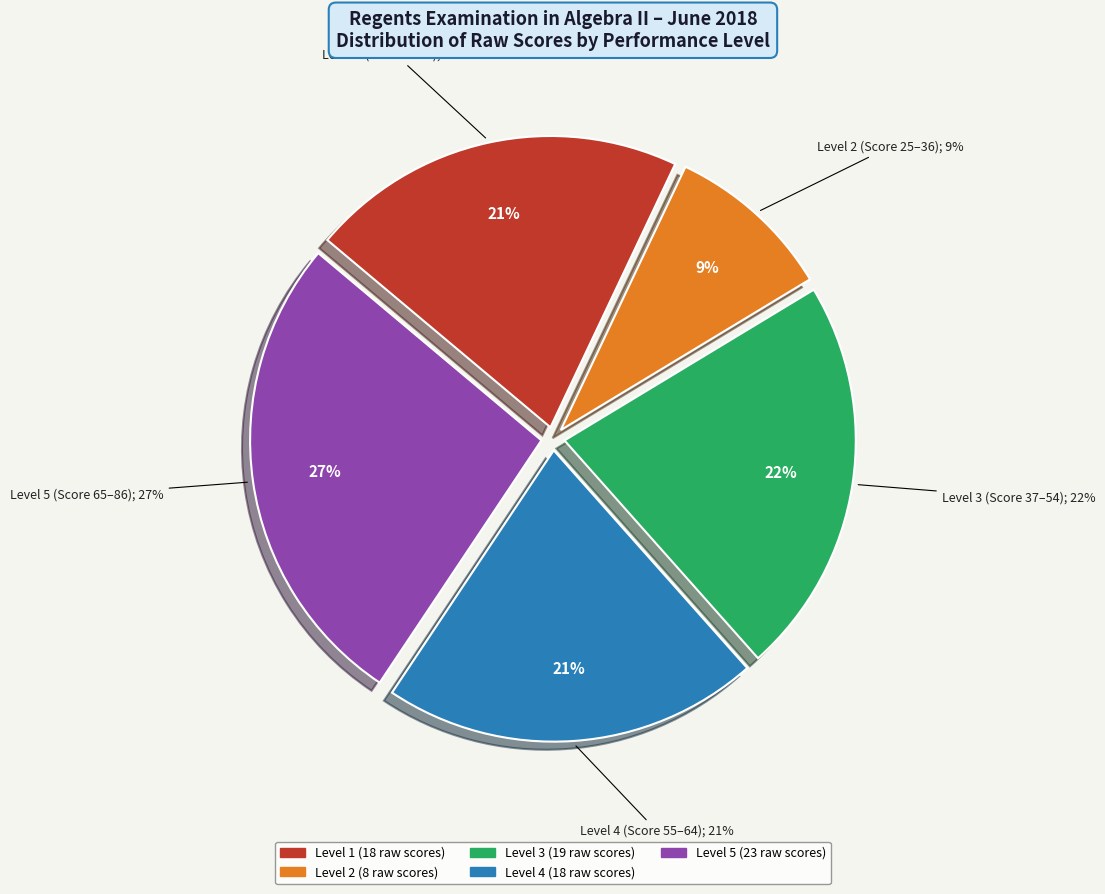

To the nearest percent, what is the combined percentage of Level 3 and Level 1?

43%